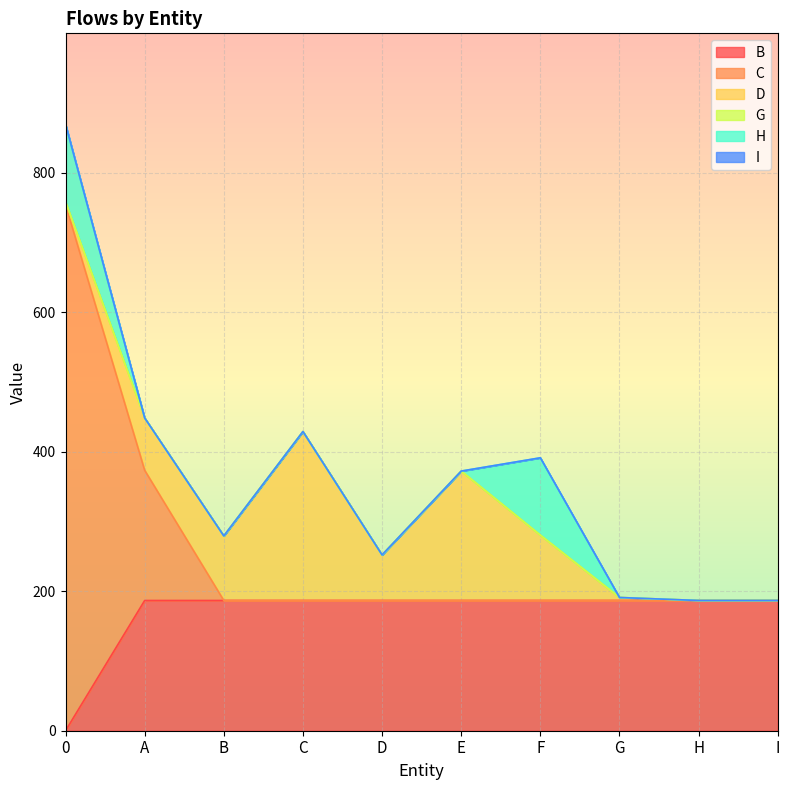

Reading right to left, transcribe all the data shown in this chart.

B: 186.7	186.7	186.7	186.7	186.7	186.7	186.7	186.7	186.7	0.0
C: 0.0	0.0	0.0	0.0	0.0	0.0	0.0	0.0	186.7	754.0
D: 0.0	0.0	4.3	93.6	185.5	65.3	242.1	92.5	74.9	4.3
G: 0.0	0.0	0.0	0.0	0.0	0.0	0.0	0.0	0.0	0.0
H: 0.0	0.0	0.0	110.9	0.0	0.0	0.0	0.0	0.0	110.9
I: 0.0	0.0	0.0	0.0	0.0	0.0	0.0	0.0	0.0	0.0